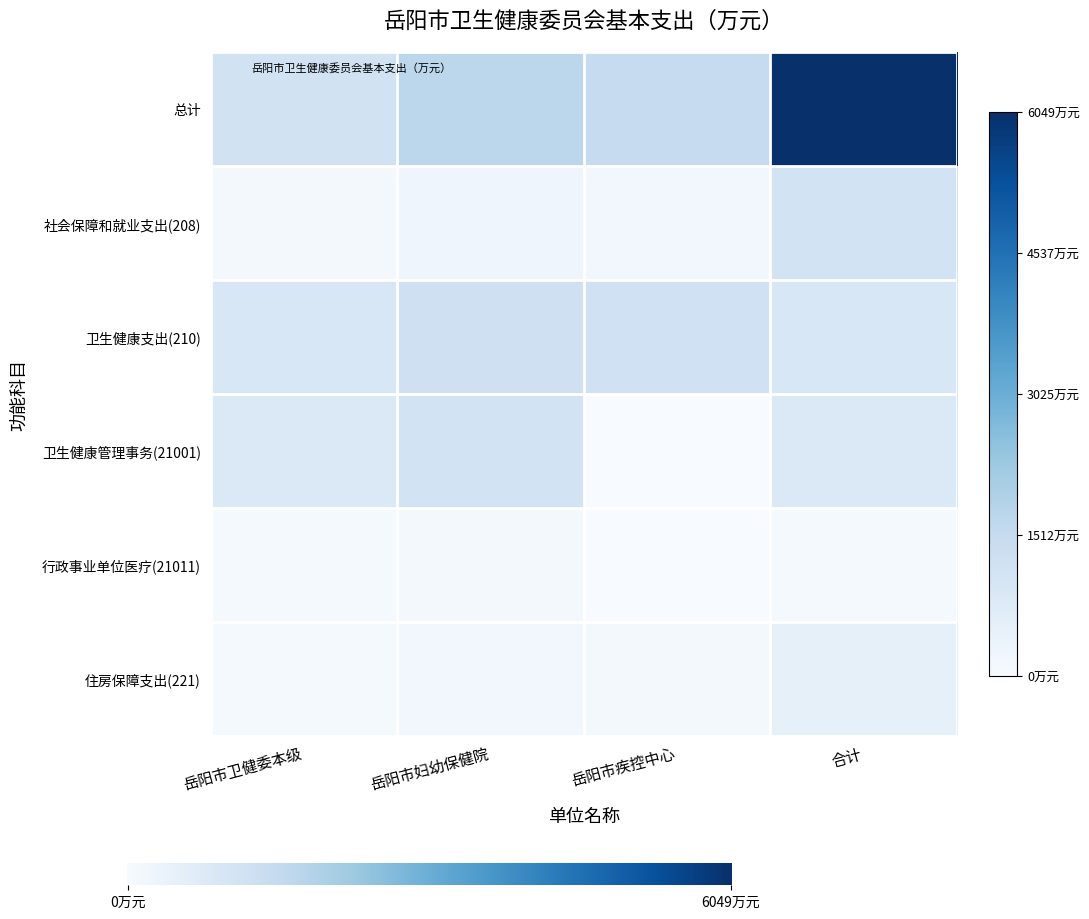

Reading left to right, what are all the values shown in this chart?

岳阳市卫生健康委员会本级: 1154.9	126.3	937.6	849.1	88.5	91.0
岳阳市妇幼保健院: 1694.4	254.5	1253.7	1123.1	130.7	186.2
岳阳市疾病预防控制中心: 1497.8	162.7	1213.5	0.0	0.0	121.6
合计: 6049.1	1131.6	937.6	849.1	88.5	512.7